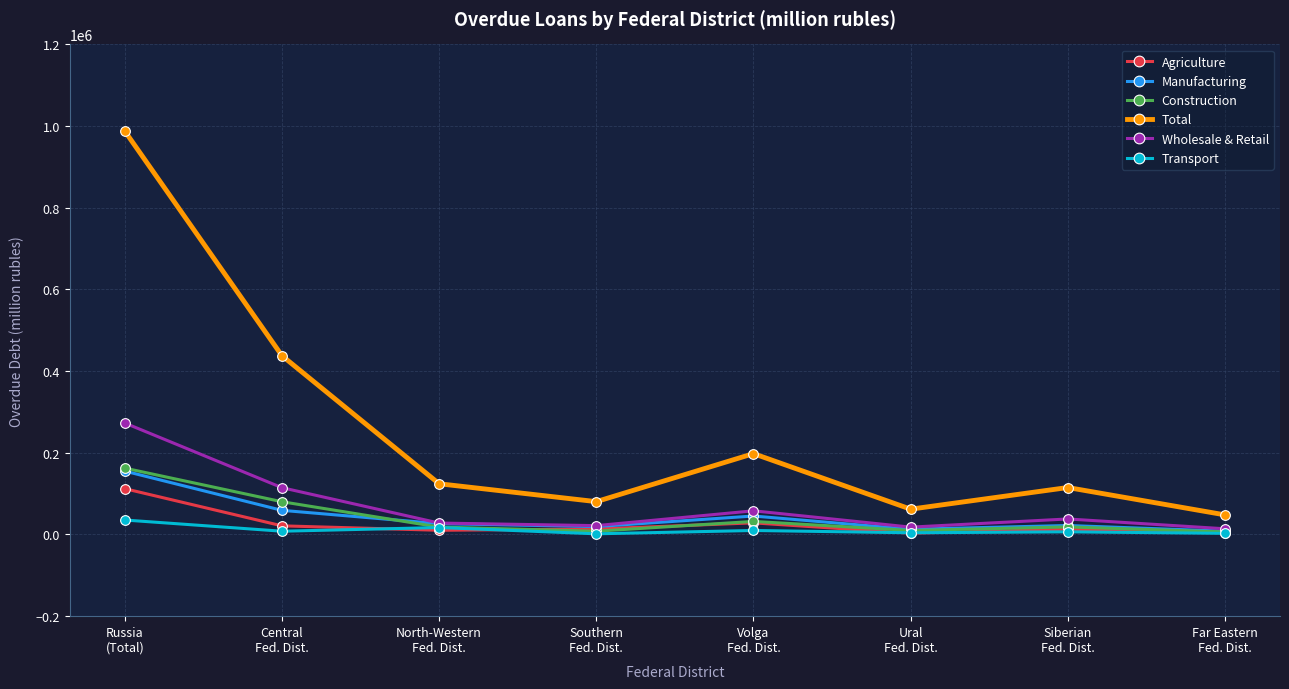

Read the Construction value at Siberian
Fed. Dist., to the nearest 10.

18500